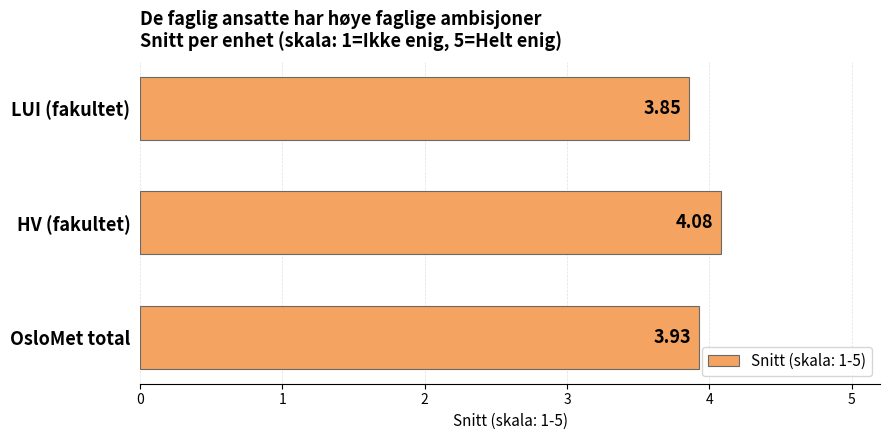

What is the ratio of the value at LUI (fakultet) to the value at OsloMet total?

1.0